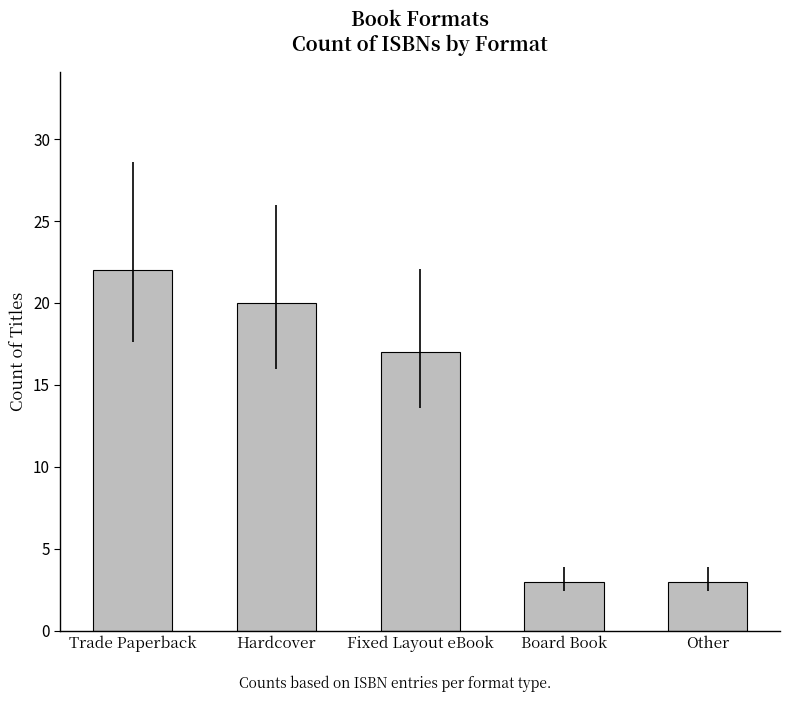

What is the sum of all values?

65